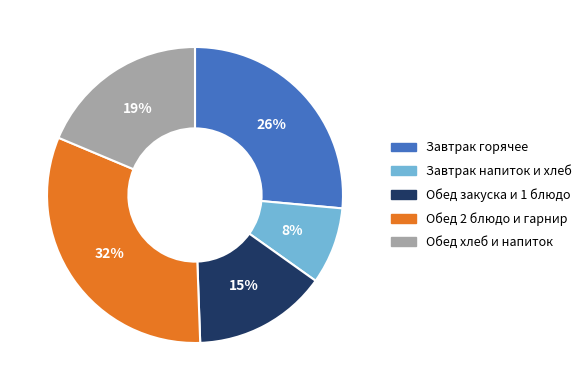

What is the largest slice in the pie chart?

Обед 2 блюдо и гарнир